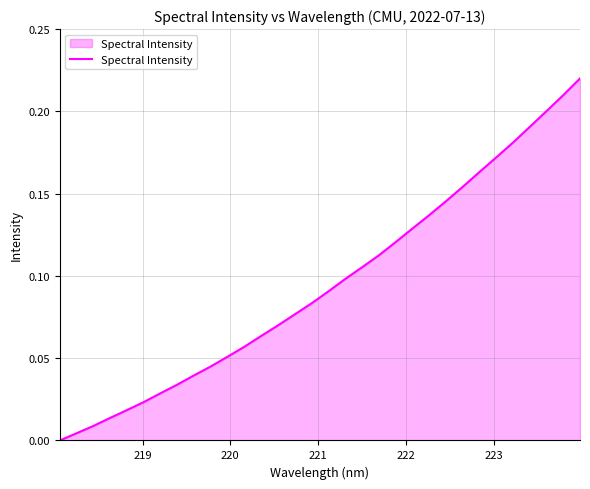

Does the chart have visible grid lines?

Yes